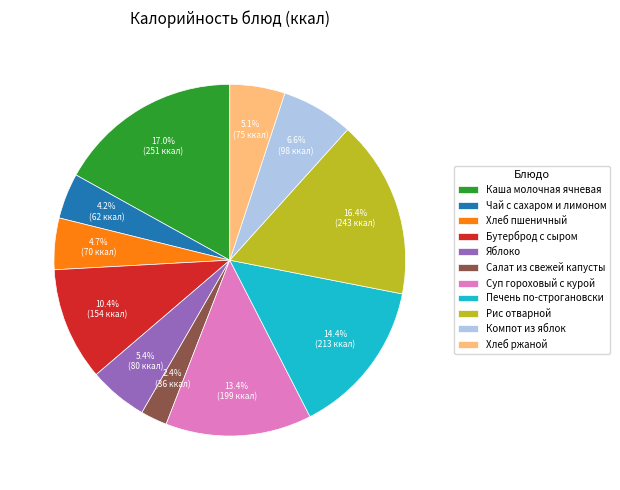

Count the number of slices in the pie.

11